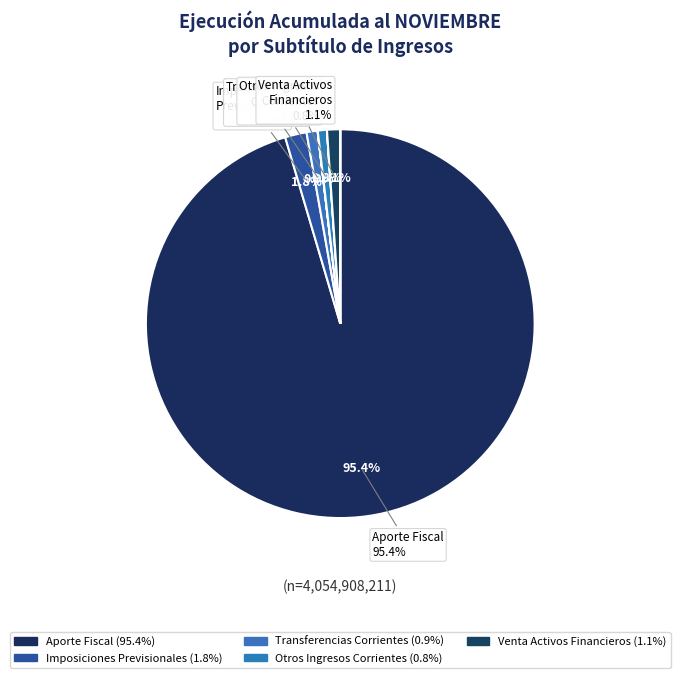

True or false: RENTAS DE LA PROPIEDAD accounts for 8% of the total.

False